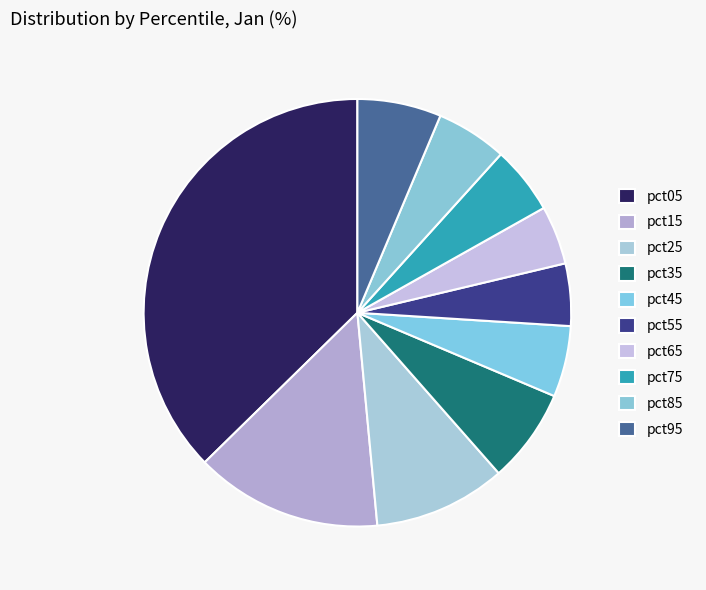

To the nearest percent, what percentage of the pie is pct05?

37%